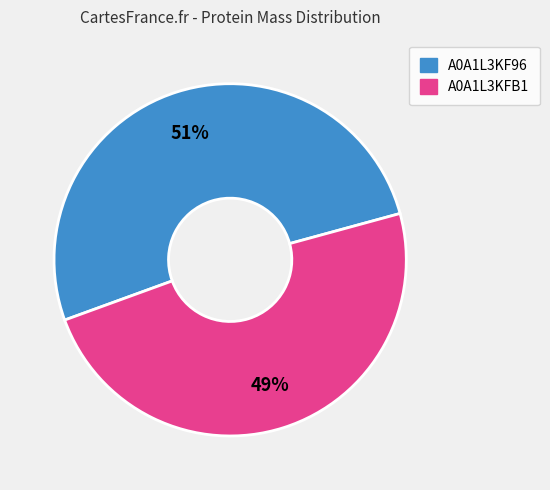

To the nearest percent, what is the average slice percentage?

50%